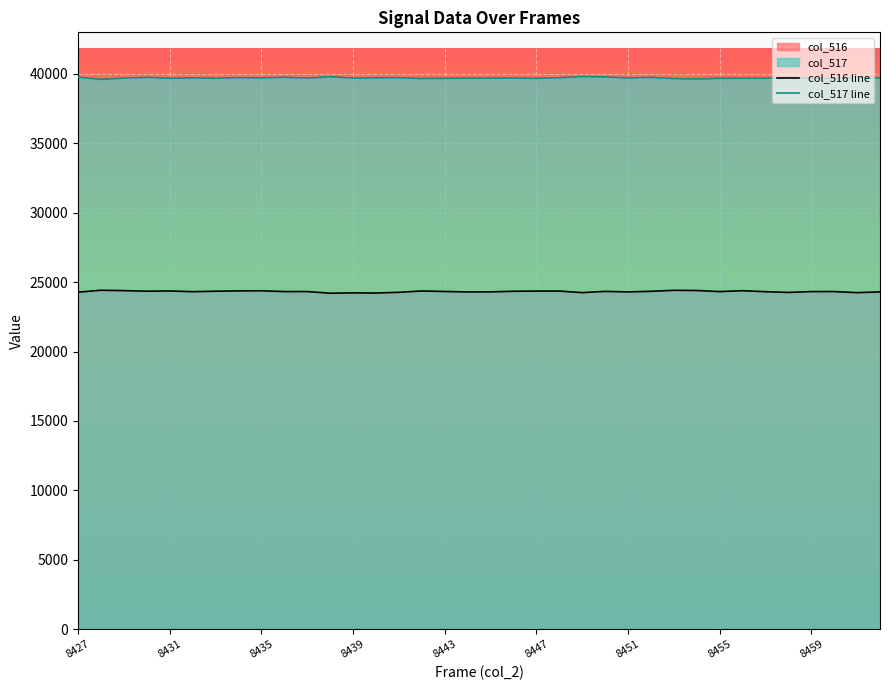

Does the chart display data point markers on the line(s)?

No